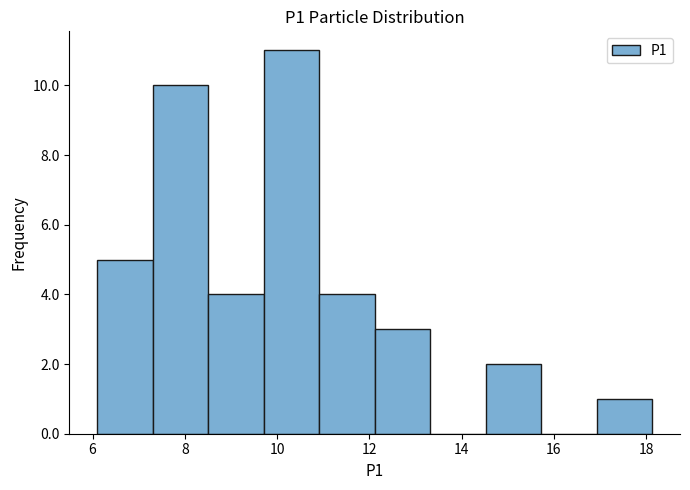

Which range on the x-axis has the tallest bar?

9.8 to 11.0